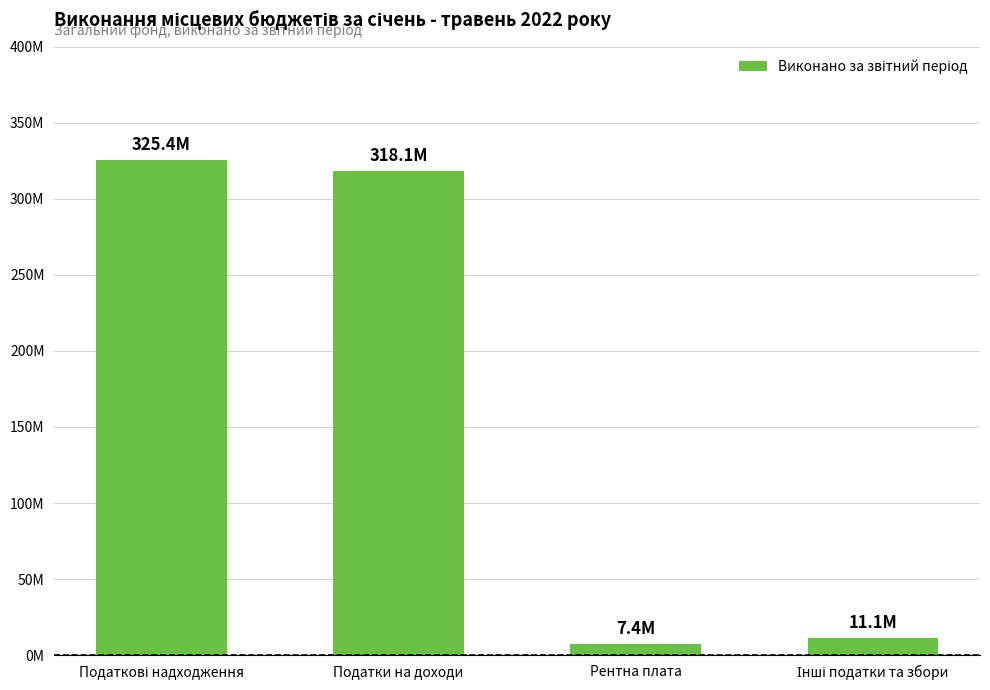

Are the bars horizontal?

No